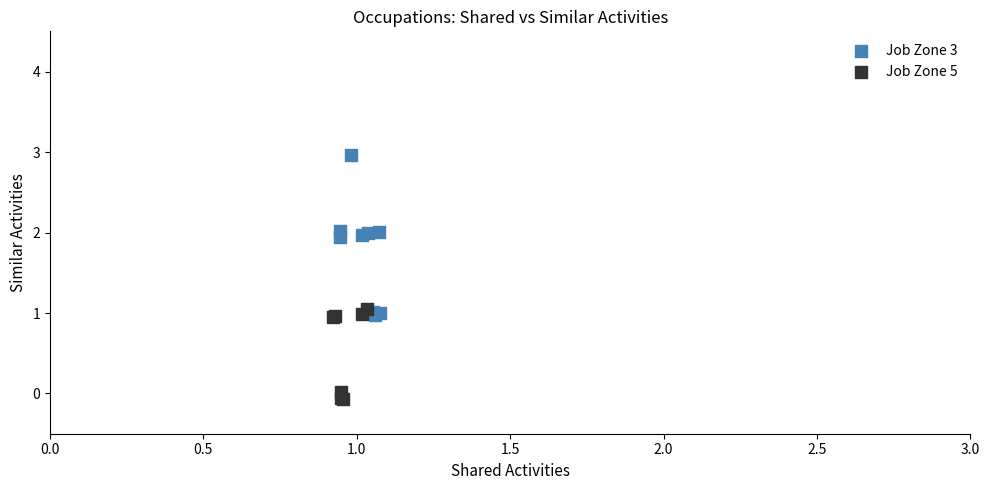

Which series has the largest Y range (max minus min)?

Job Zone 3